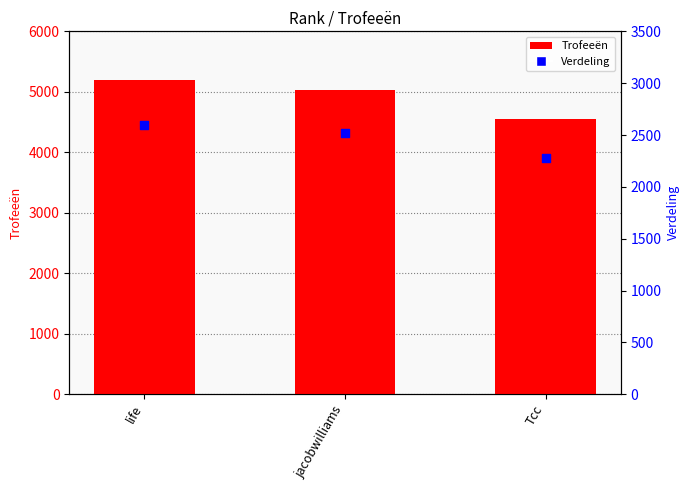

Which series has the largest total across all categories?

Trofeeën